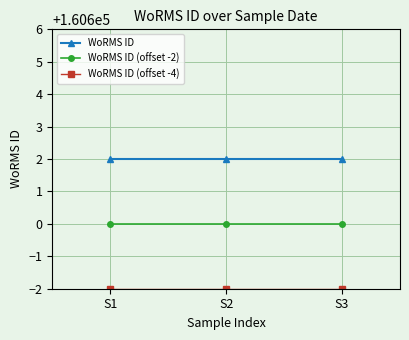

True or false: WoRMS ID (offset -2) has a value of 211549 at S1.

False